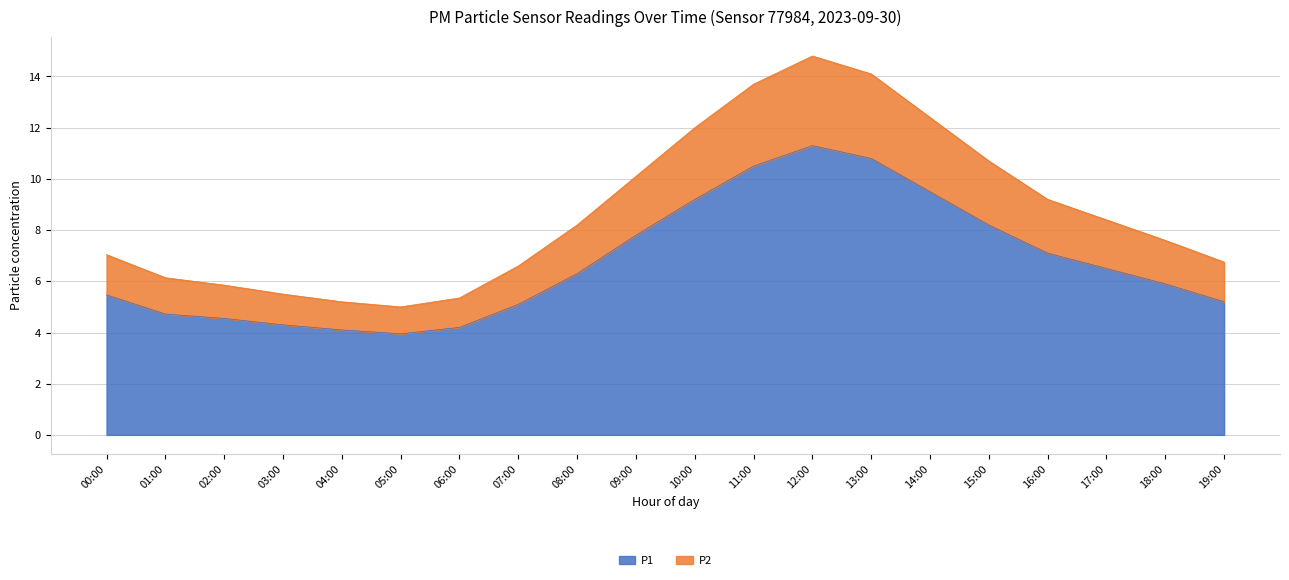

What position from the left is 02:00?

3